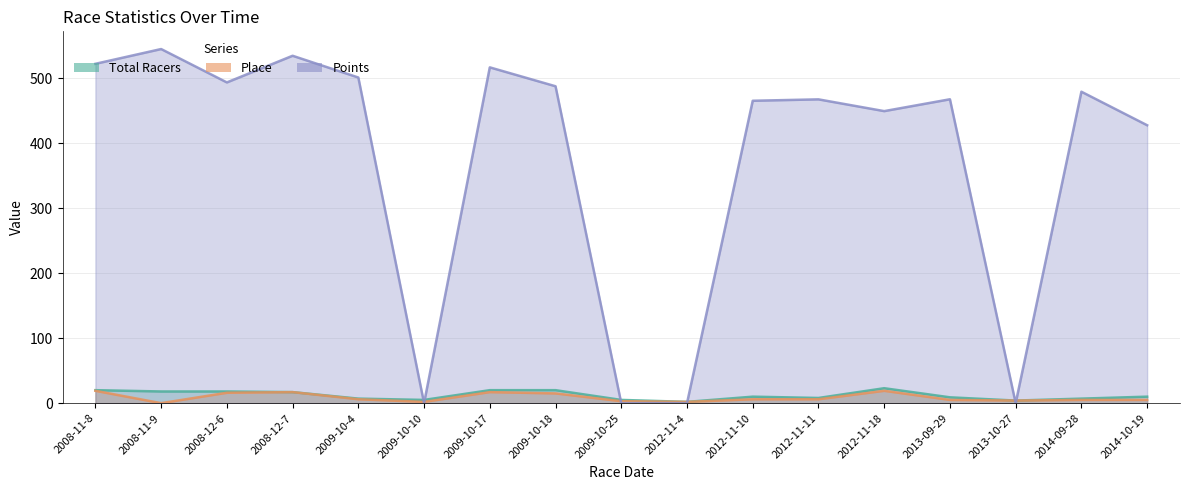

What is the label of the 6th point from the right?

2012-11-11